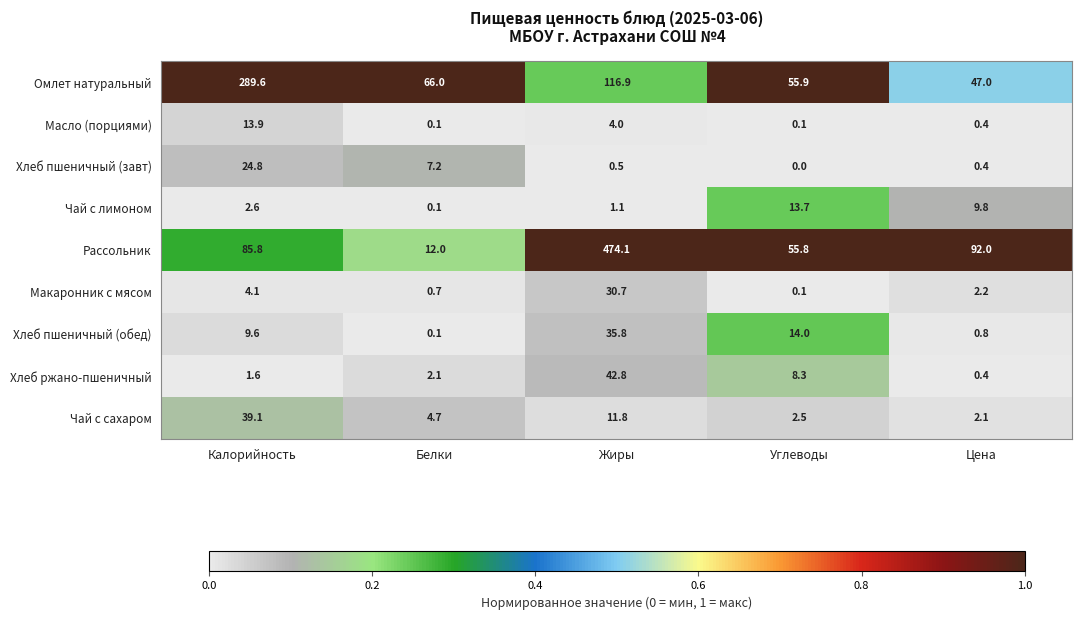

True or false: Рассольник has a value of 12.0 at Белки.

True